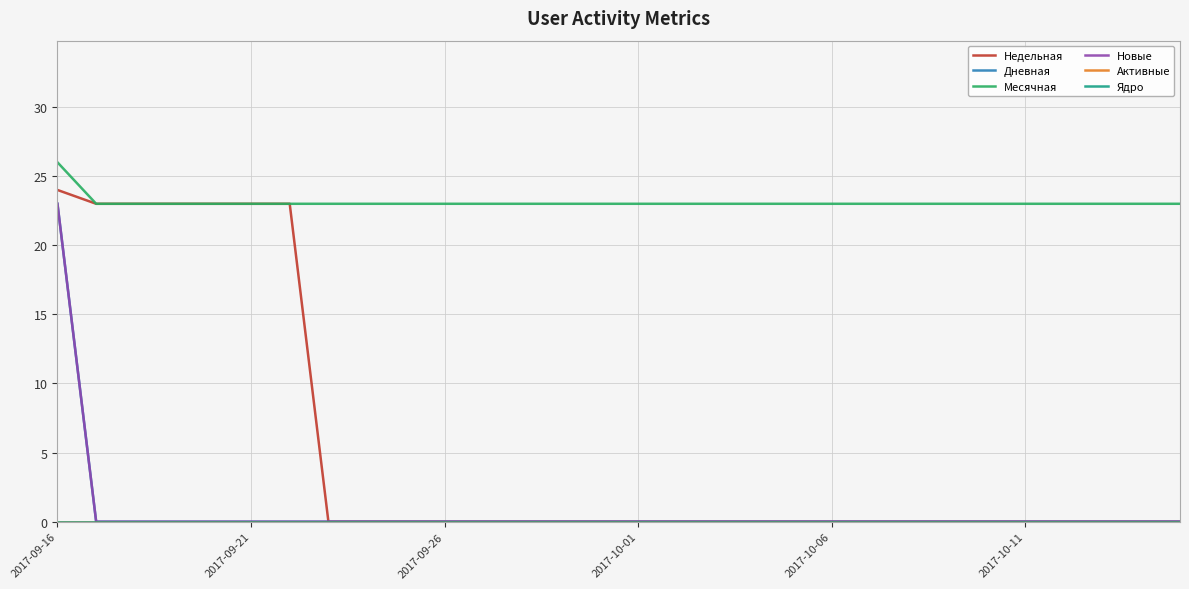

At which category does the chart reach its peak across all series?

2017-09-16